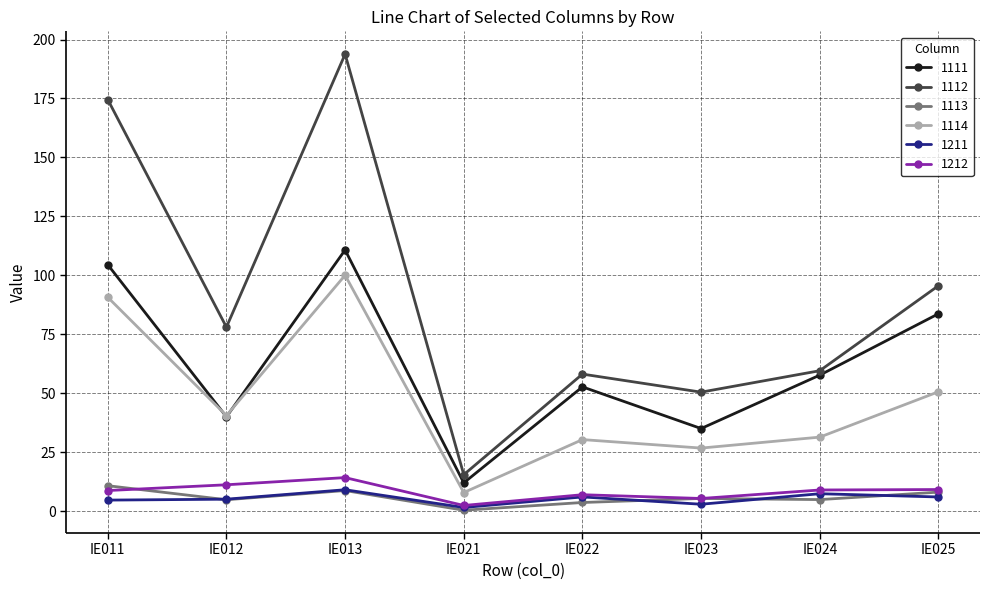

What is the lowest value of the 1111 series?

12.1